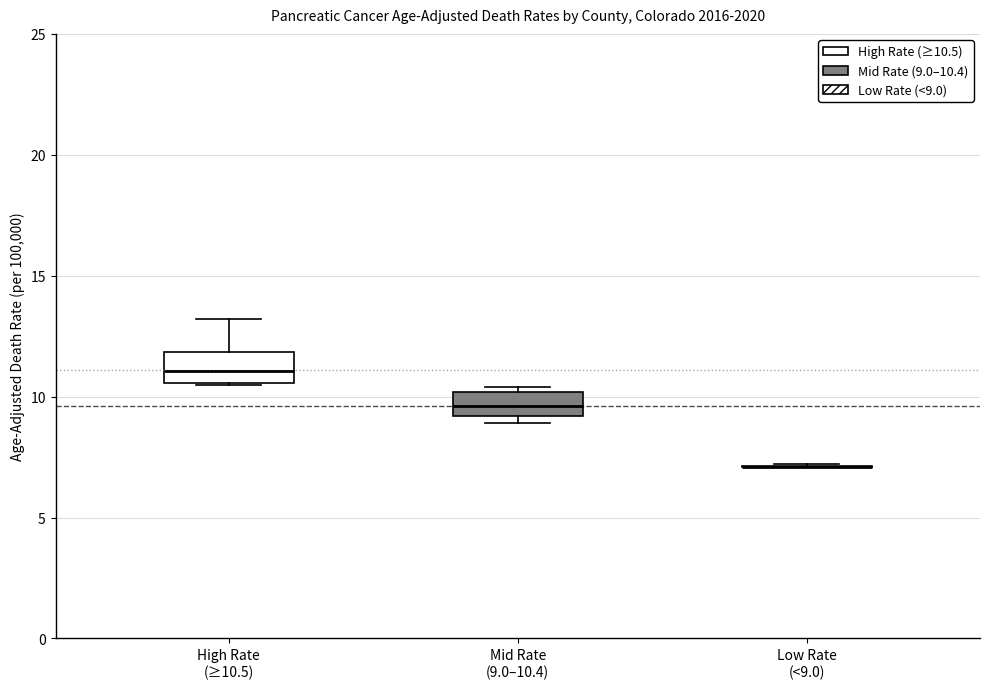

Where does the median line of the box for Mid Rate (9.0–10.4) sit on the y-axis? The values are not printed on the chart, so give them approximately, as read against the axis.

9.5